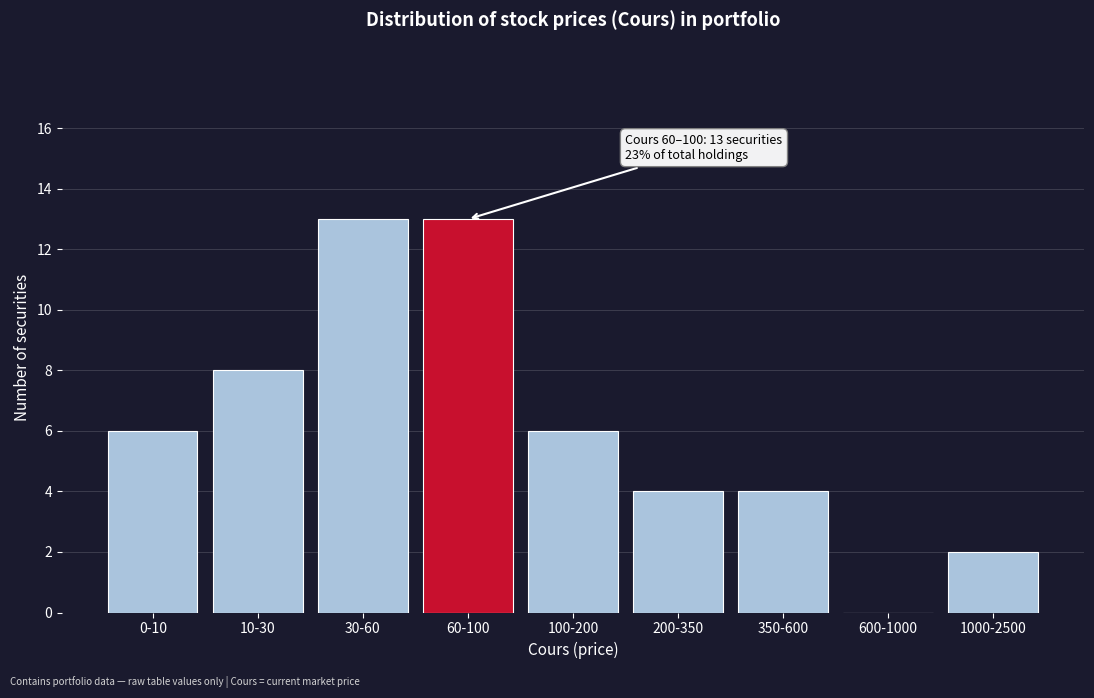

Reading left to right, list all the values displayed in this chart.

0-10=6	10-30=8	30-60=13	60-100=13	100-200=6	200-350=4	350-600=4	600-1000=0	1000-2500=2